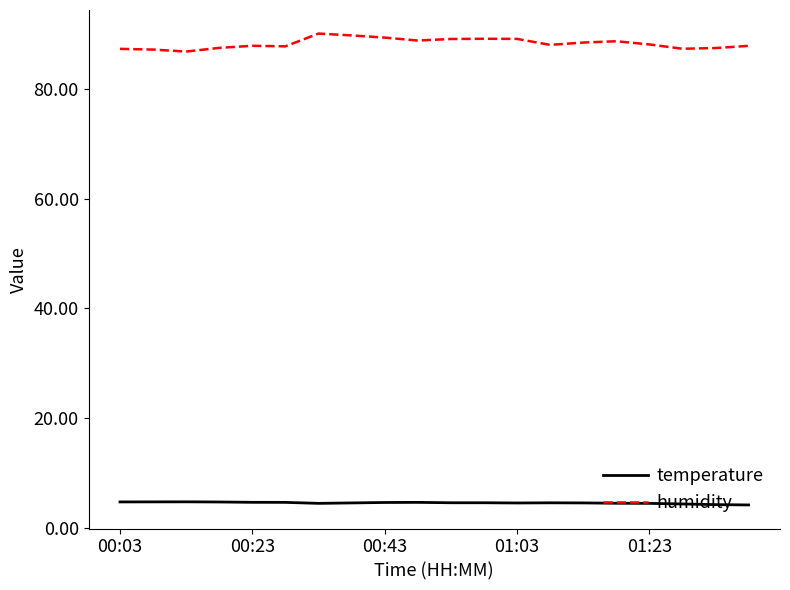

Which series has the largest total across all categories?

humidity